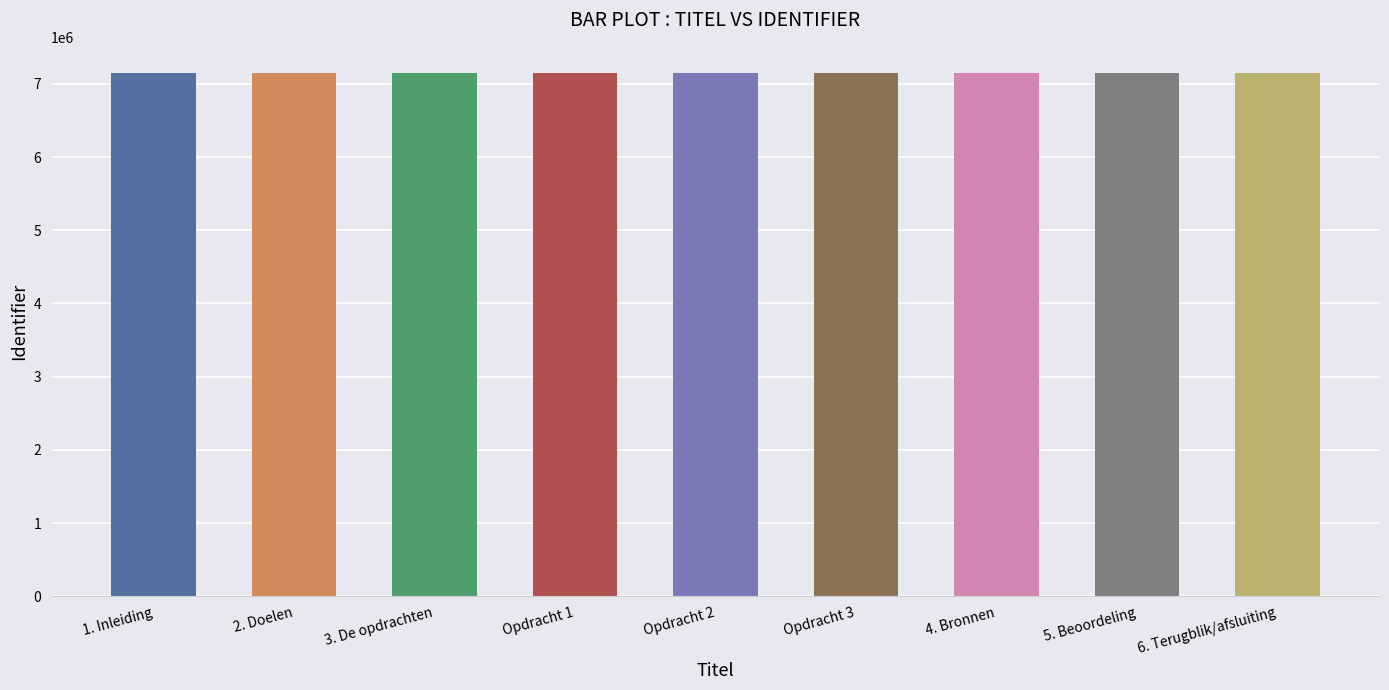

The chart shows a value of 1526517 at 5. Beoordeling. True or false?

False